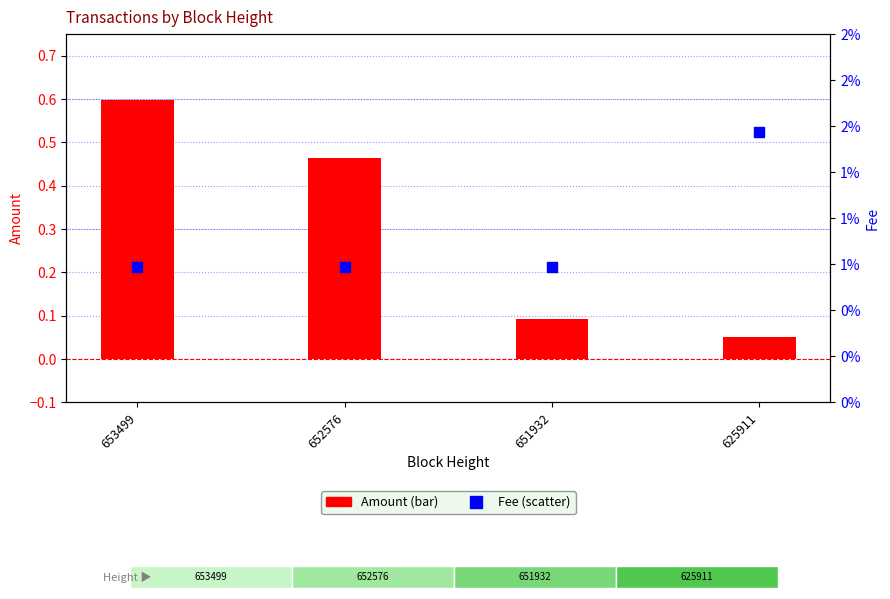

At which category is the sum across all series the highest?

653499